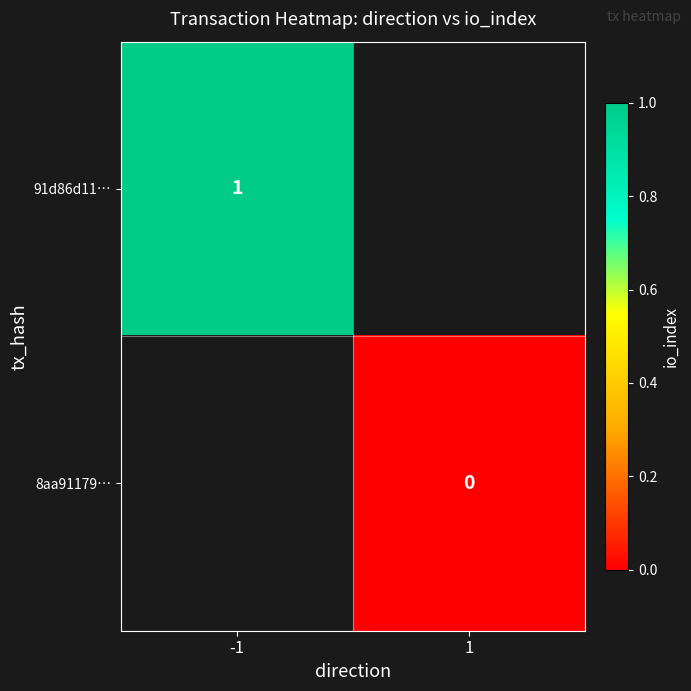

Count the number of categories in the chart.

2